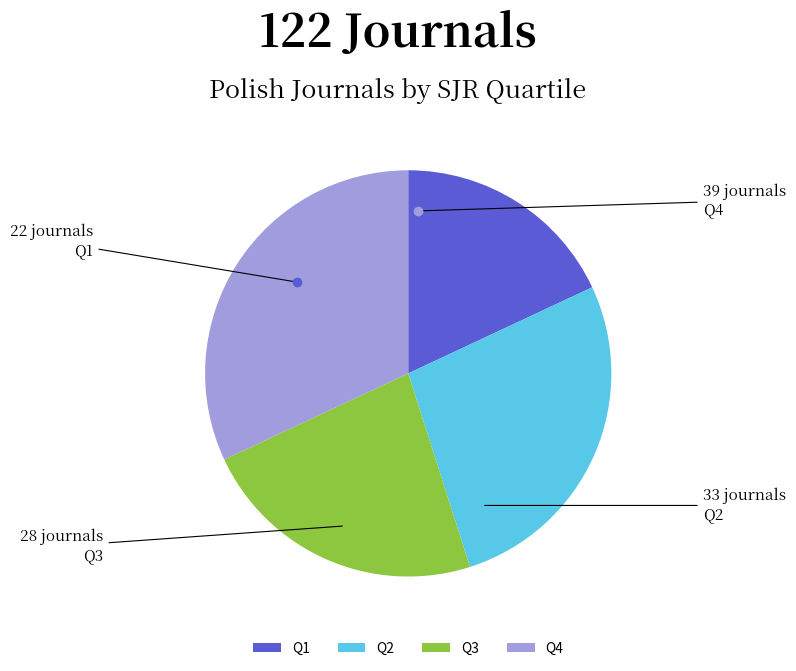

What is the ratio of the value at Q3 to the value at Q2?

0.8